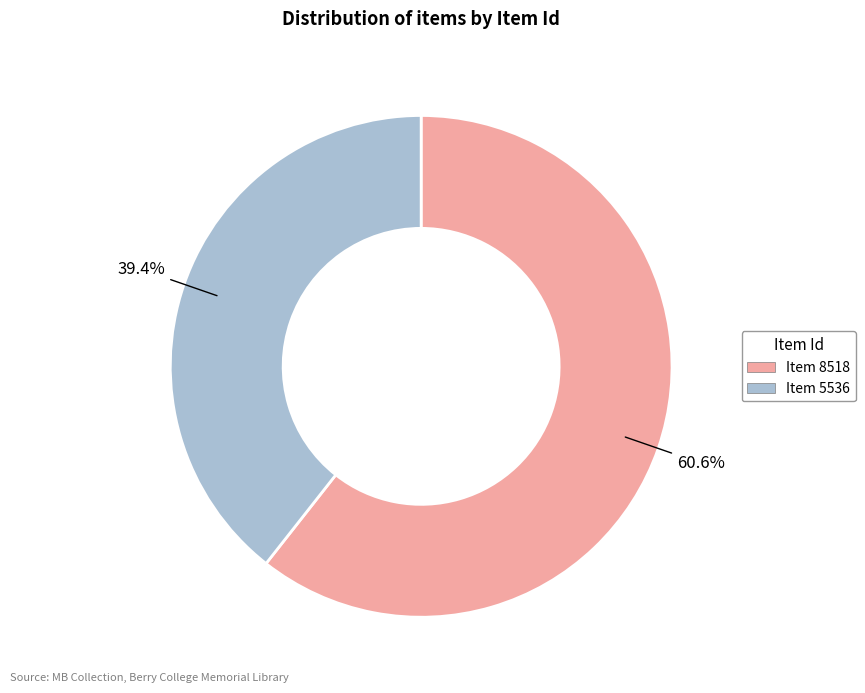

How many slices are in this pie chart?

2